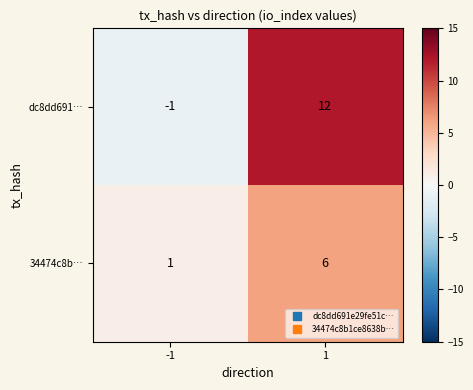

Reading left to right, list all the values displayed in this chart.

dc8dd691…: -1	12
34474c8b…: 1	6